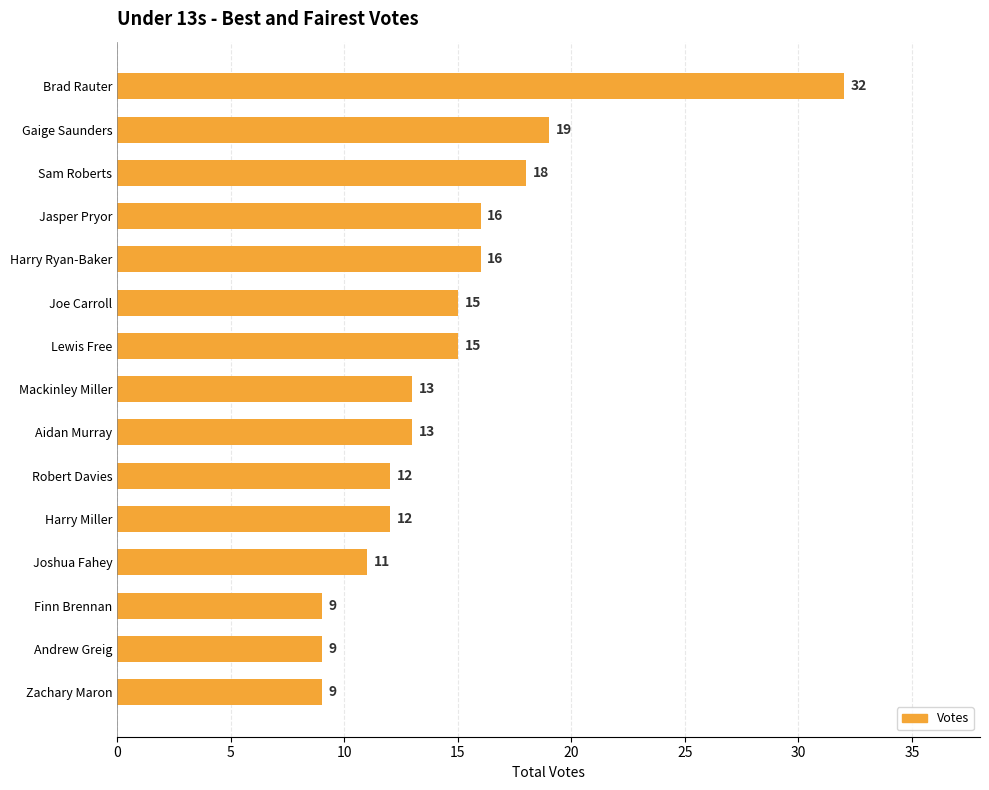

Reading bottom to top, extract all data points from this chart.

9	9	9	11	12	12	13	13	15	15	16	16	18	19	32